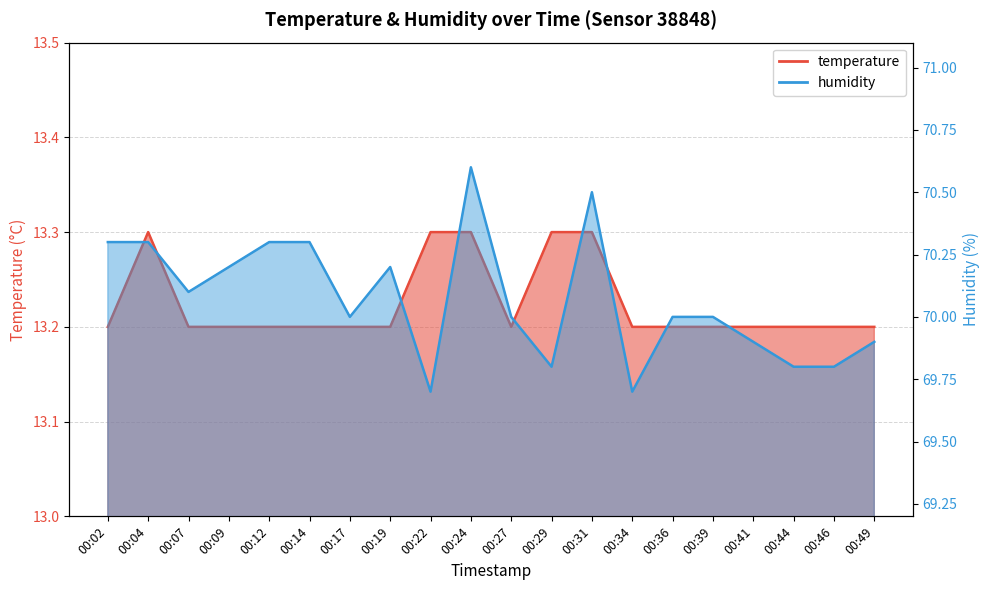

Which label corresponds to the smallest value in the chart?

00:02